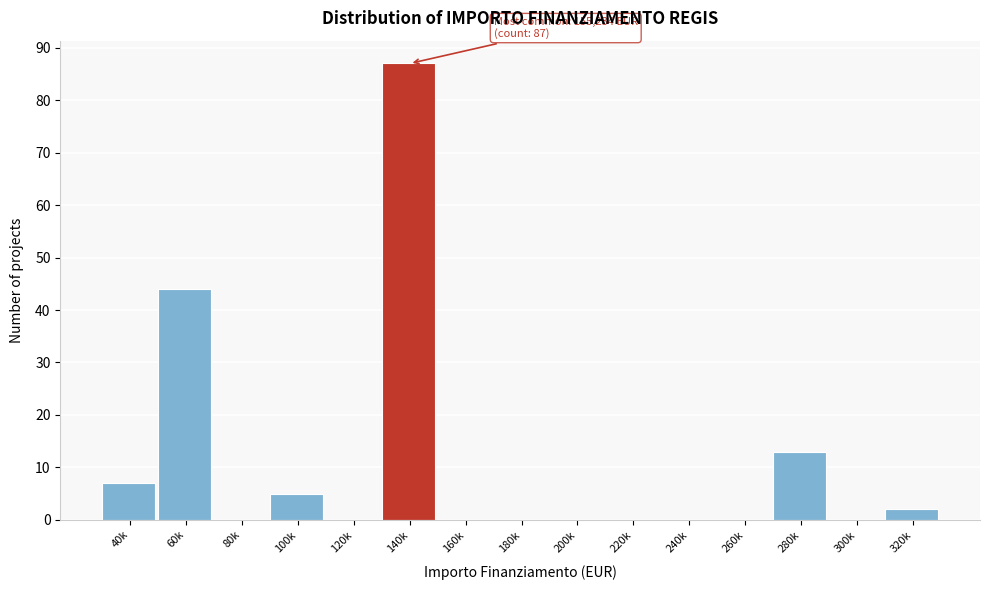

Reading left to right, list all the values displayed in this chart.

40k=7	60k=44	80k=0	100k=5	120k=0	140k=87	160k=0	180k=0	200k=0	220k=0	240k=0	260k=0	280k=13	300k=0	320k=2